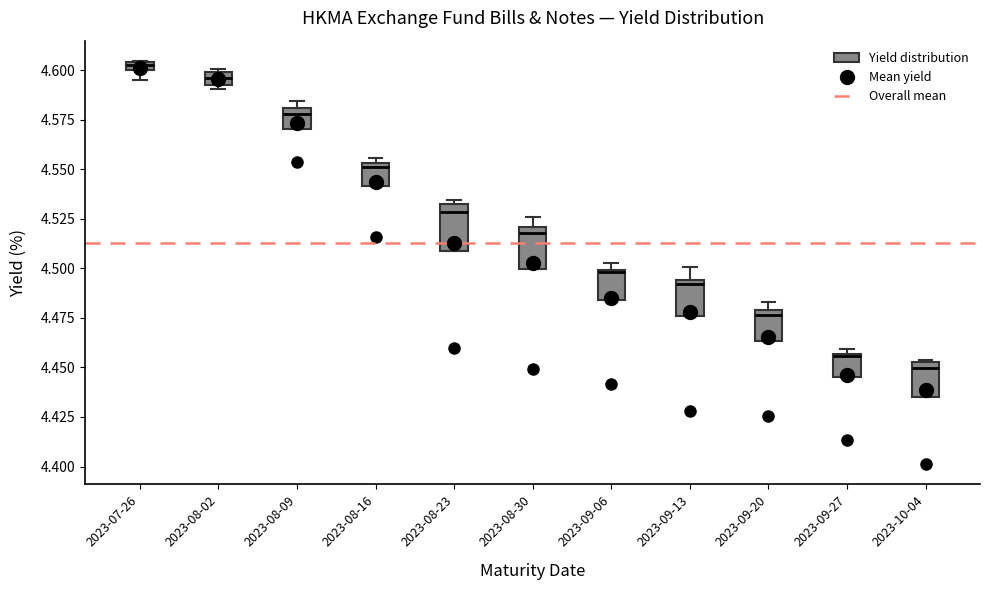

Which box has the lowest median line?

2023-10-04